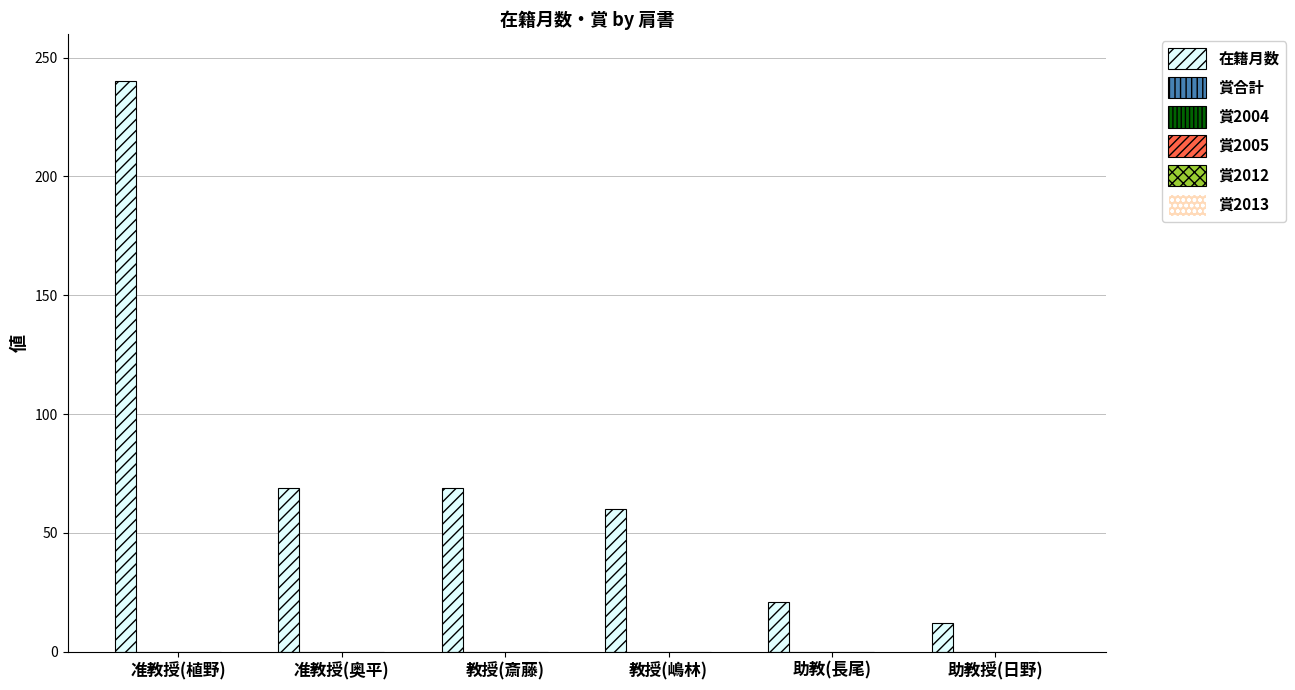

What is the value of the 5th bar from the left?

21